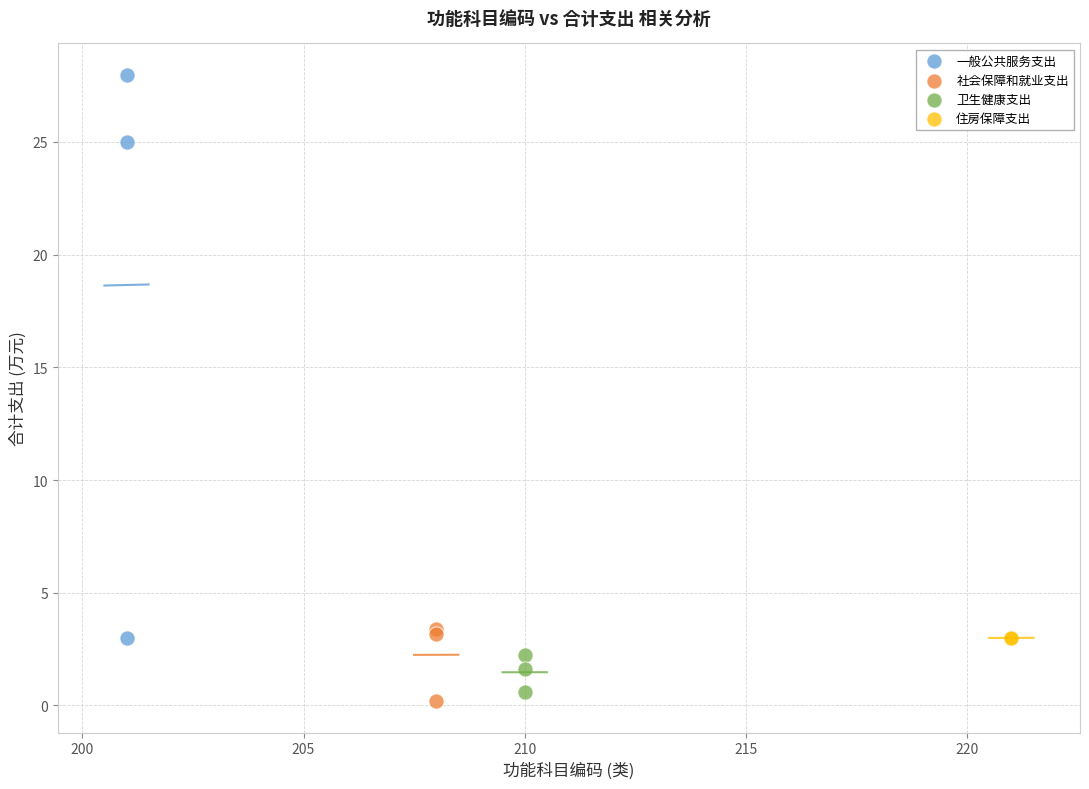

Which series reaches the minimum Y coordinate?

社会保障和就业支出